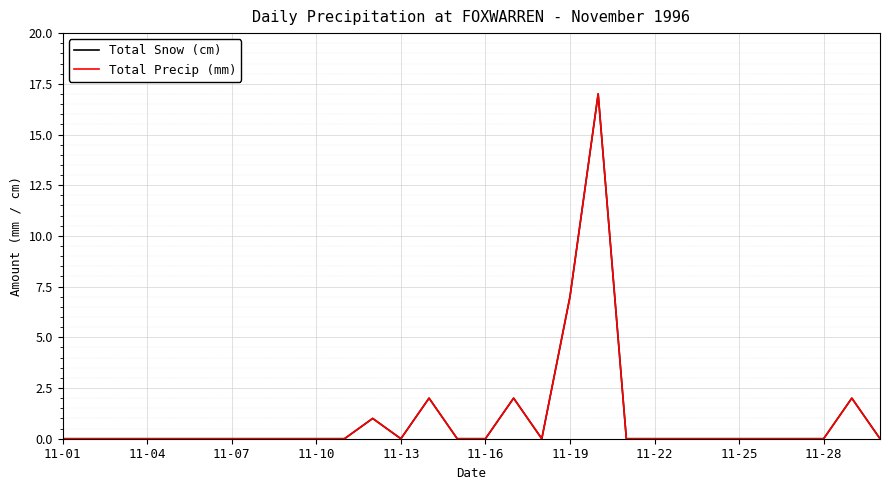

Does the chart display data point markers on the line(s)?

No